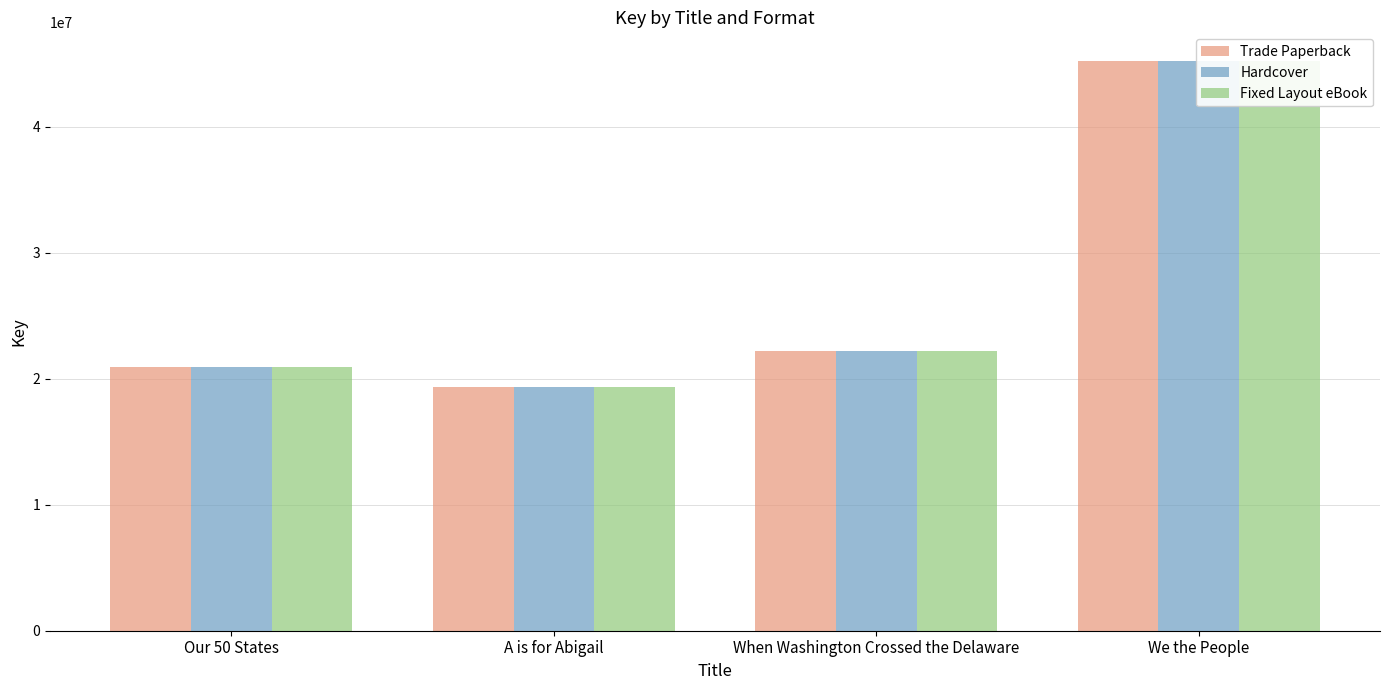

What is the label of the 1st bar from the right?

We the People